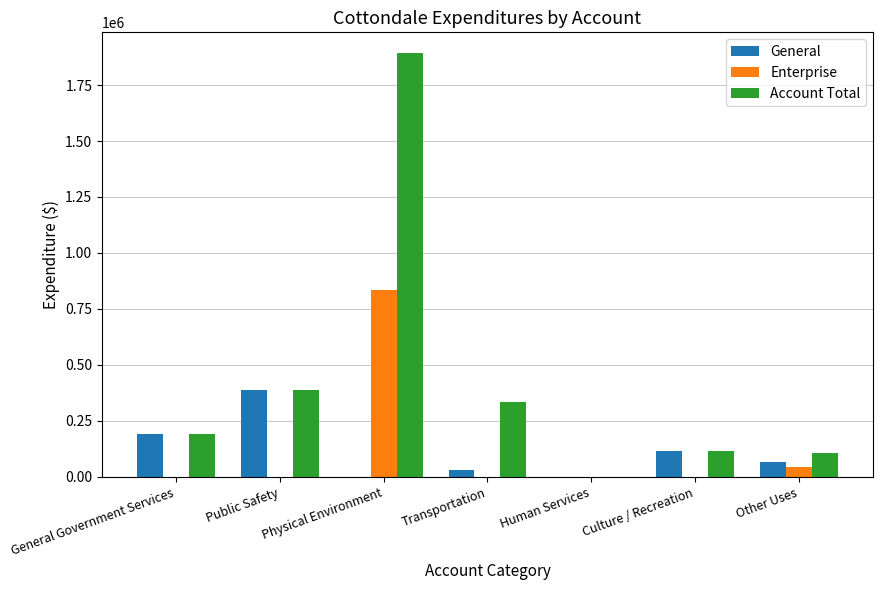

What is the sum of all General values?

791198